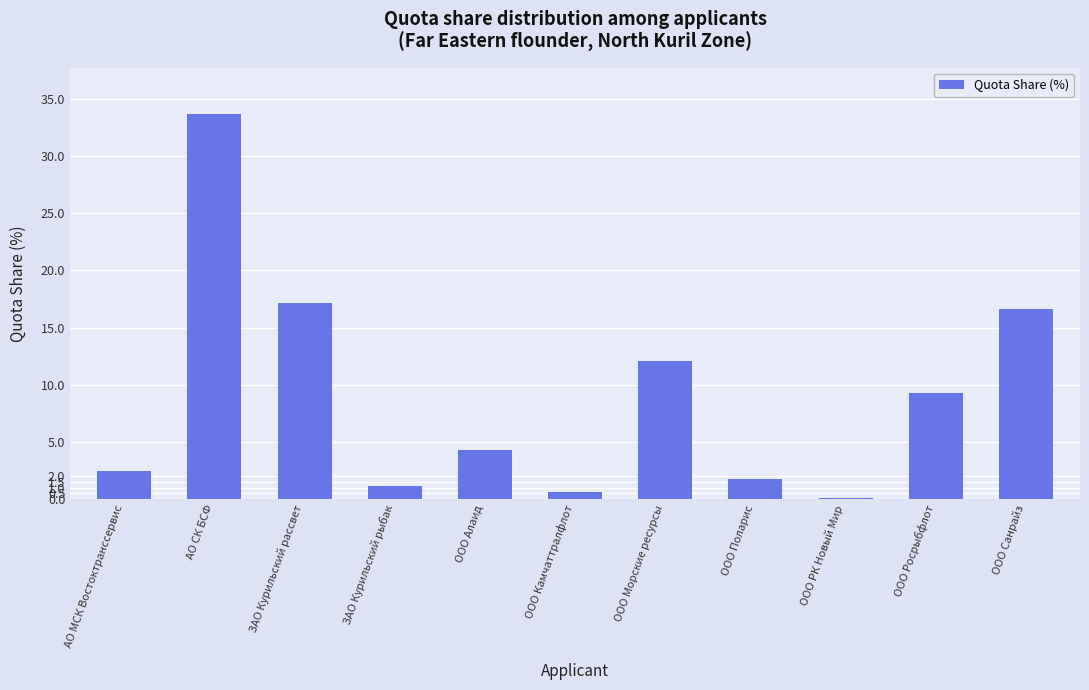

At which category does the chart reach its peak across all series?

АО СК БСФ